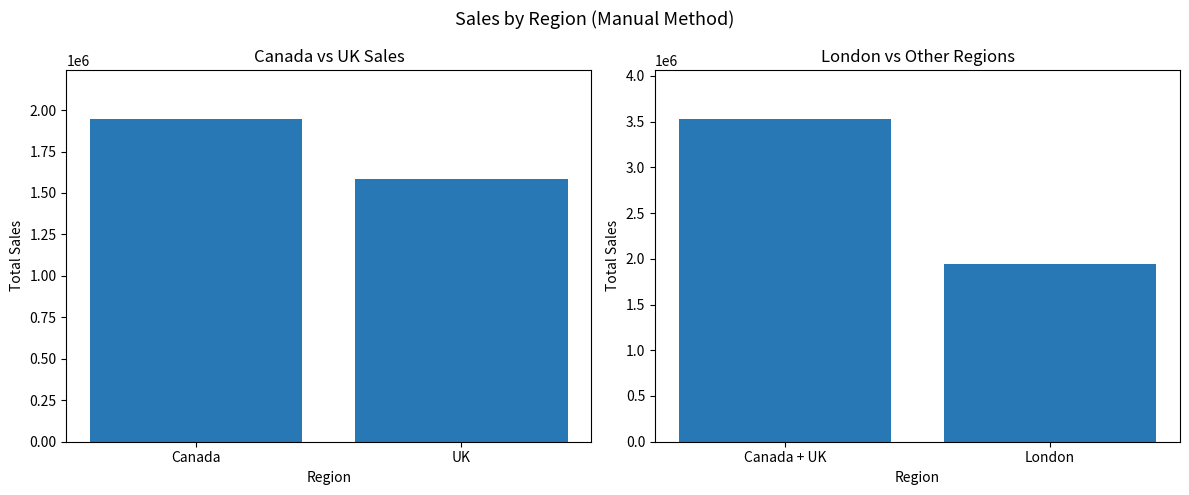

Are the bars grouped side by side (vs. stacked)?

Yes